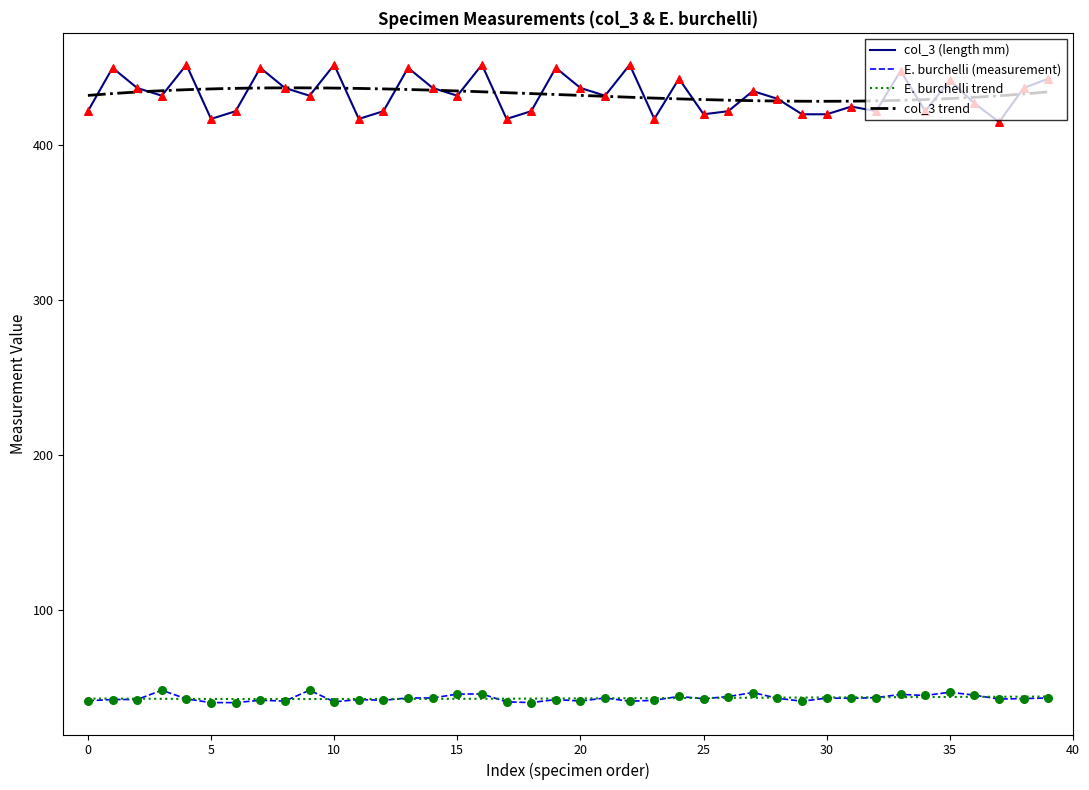

Is the value of col_3 at 19 greater than the value of E. burchelli at 28?

Yes